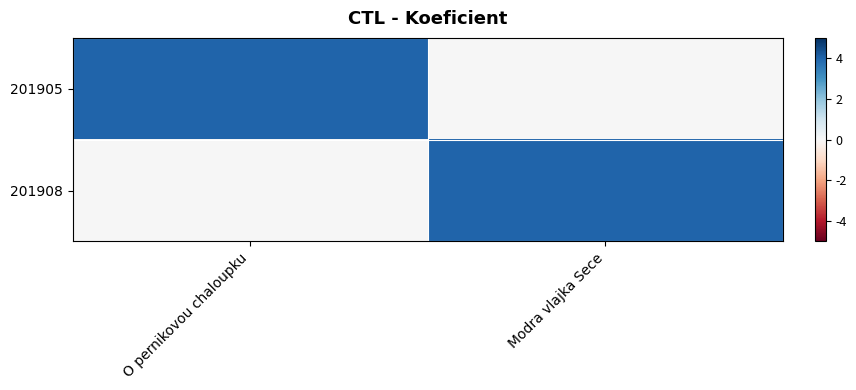

How many data points does each series have?

2